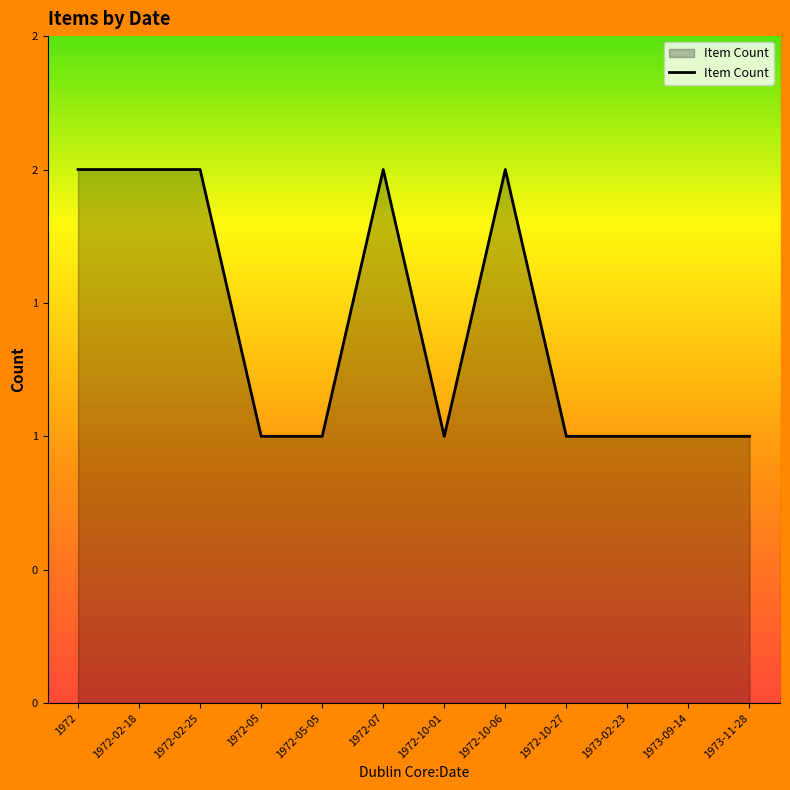

Does the chart have visible grid lines?

No